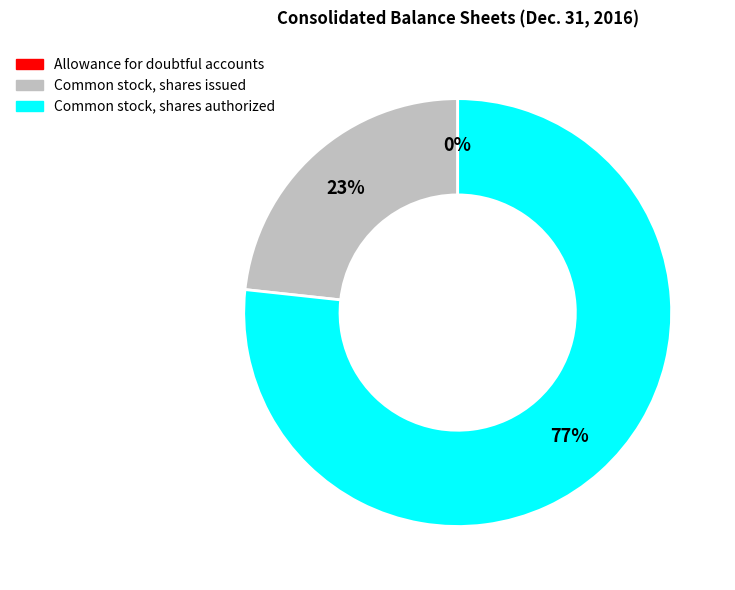

True or false: Common stock, shares authorized accounts for 77% of the total.

True